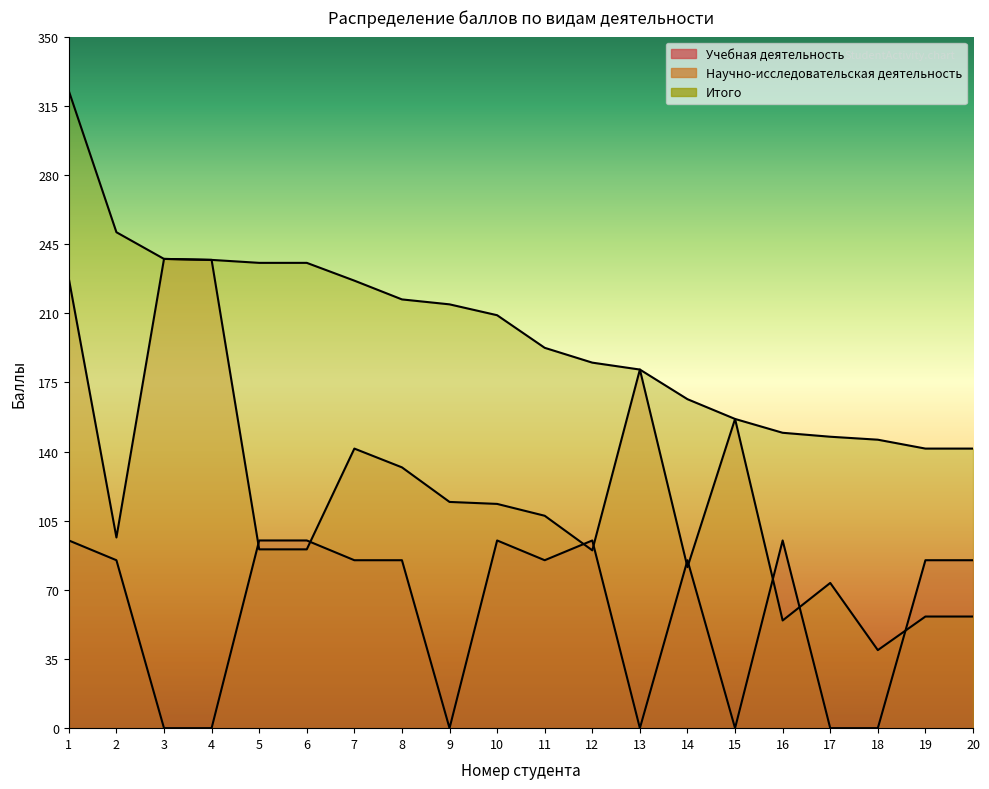

Does the chart have visible grid lines?

No